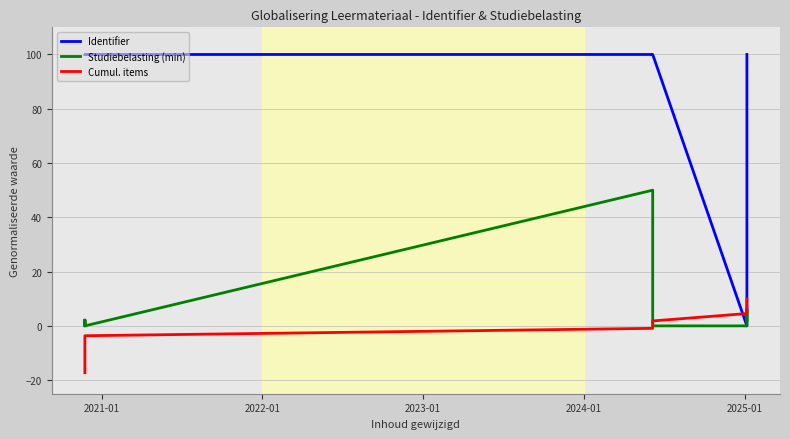

How many lines are shown in the chart?

3